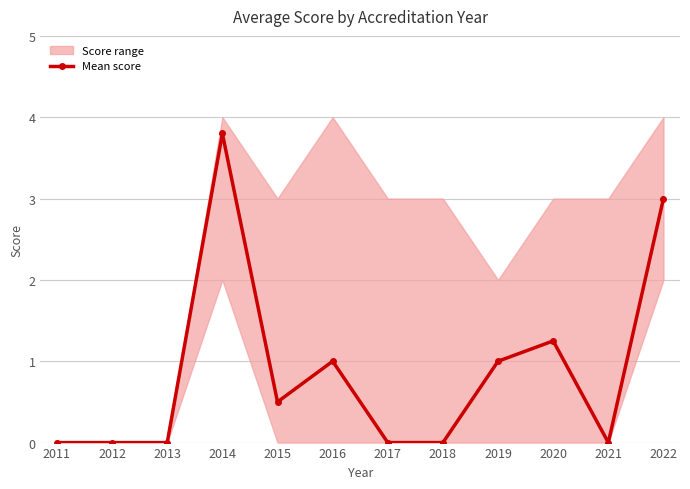

Reading left to right, transcribe all the data shown in this chart.

0.0	0.0	0.0	3.8	0.5	1.0	0.0	0.0	1.0	1.2	0.0	3.0